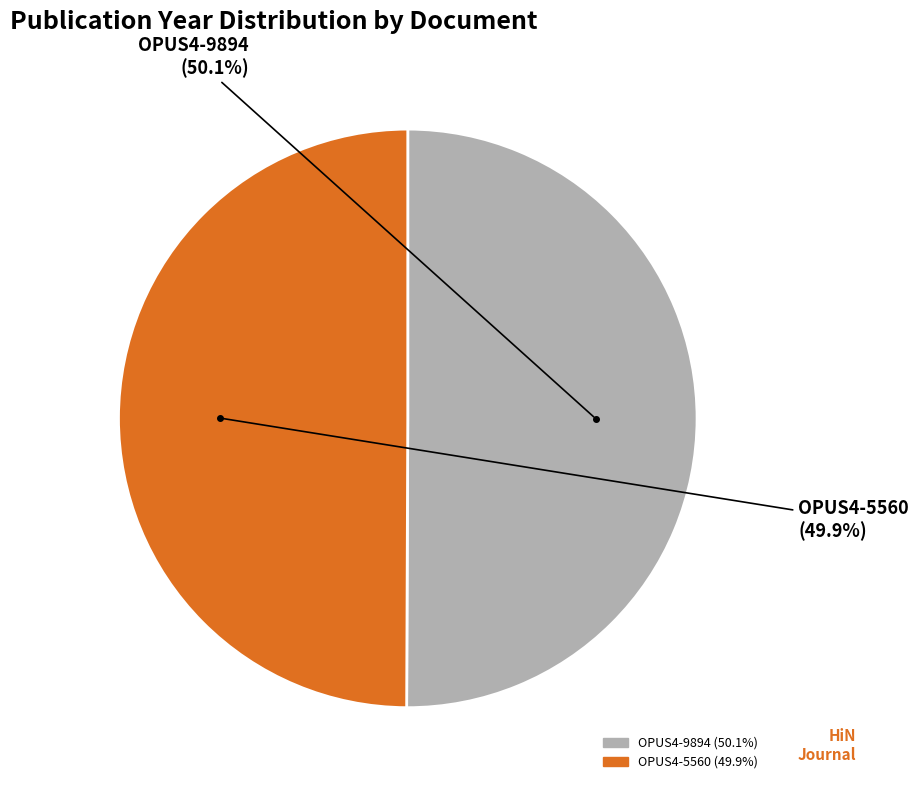

Approximately how many times larger is the value at OPUS4-9894 compared to OPUS4-5560?

1.0